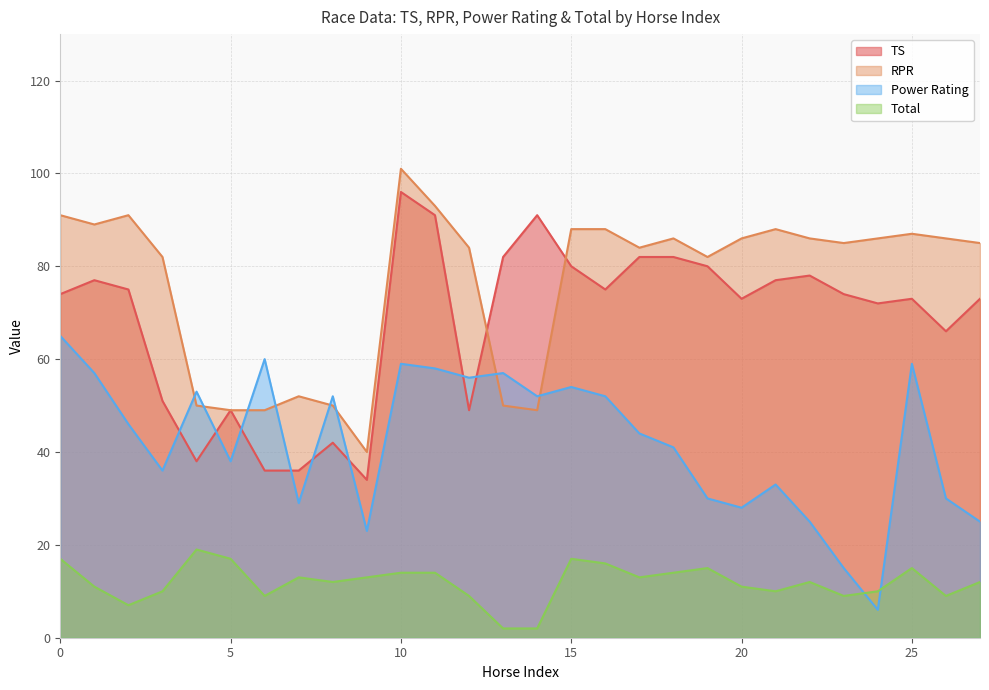

True or false: Total has a value of 14 at 10.

True